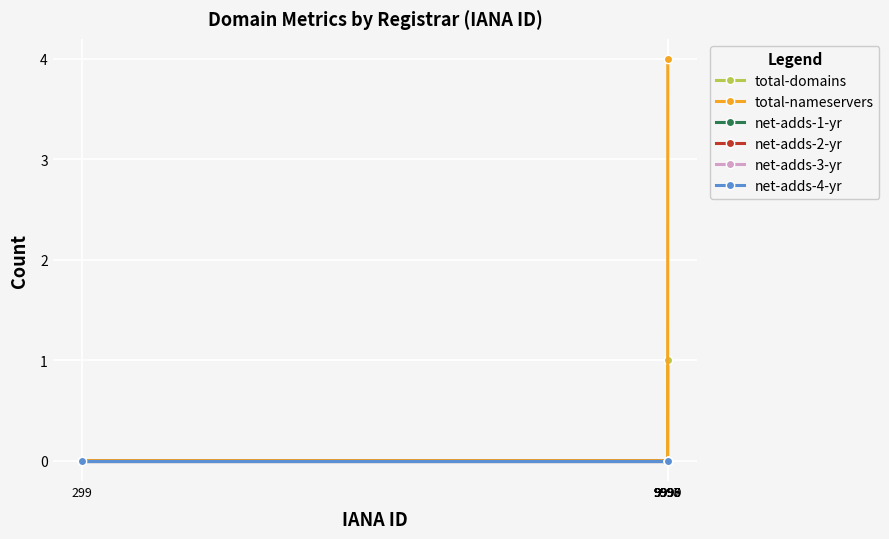

True or false: total-nameservers and net-adds-2-yr intersect in this chart.

False